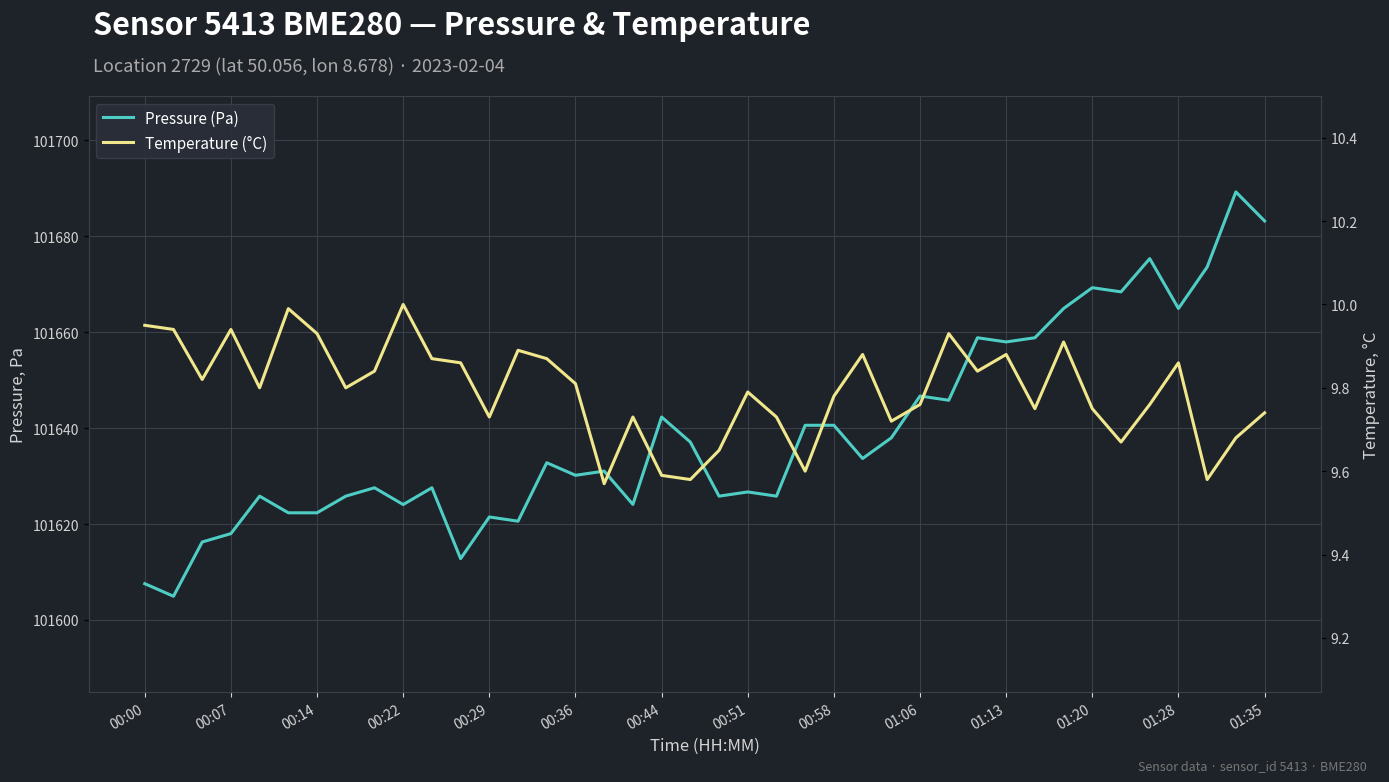

What is the difference between the highest and lowest values at 26?

101628.2